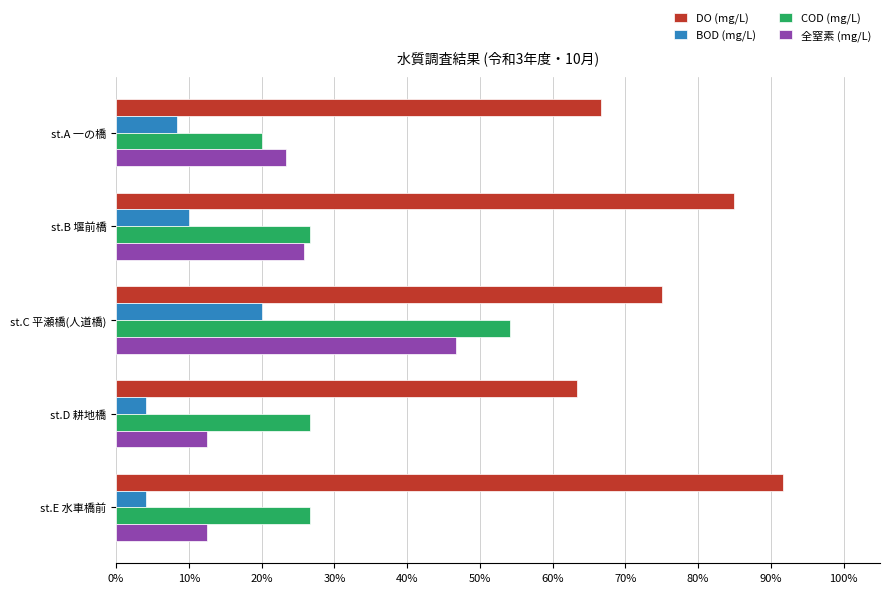

Rank the series by their maximum value, from highest to lowest.

DO (mg/L), COD (mg/L), 全窒素 (mg/L), BOD (mg/L)